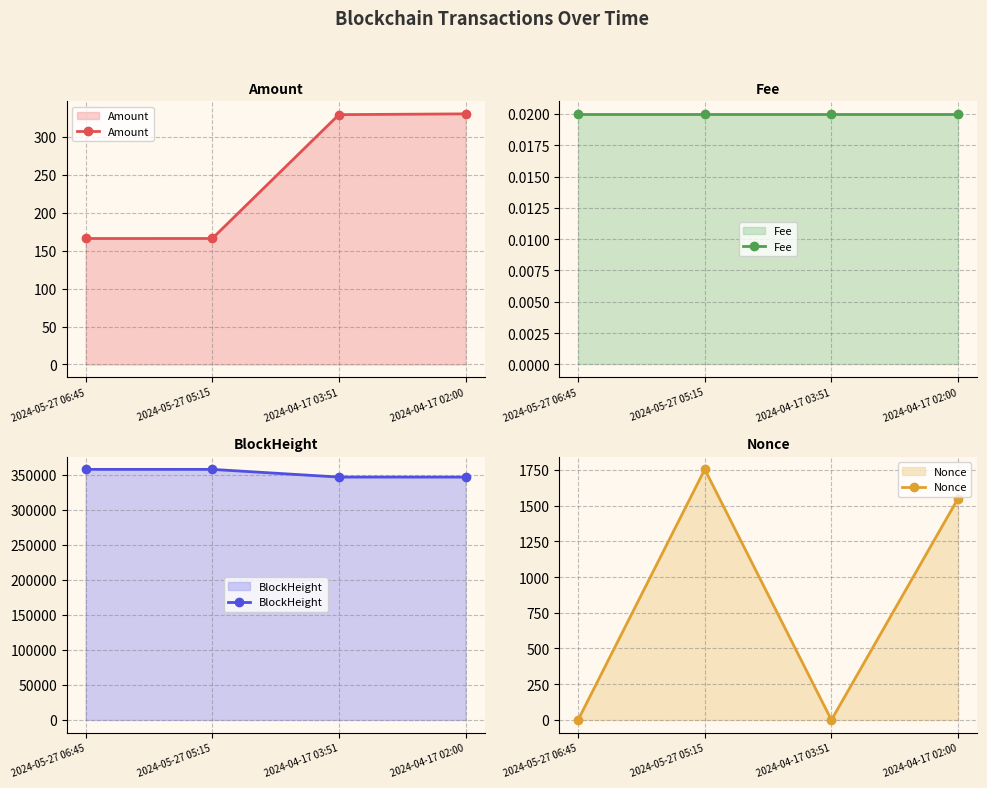

At which category does Nonce reach its first local peak?

2024-05-27 05:15